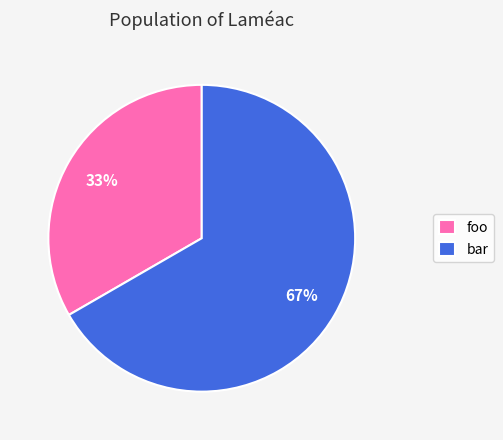

What is the smallest slice in the pie chart?

foo